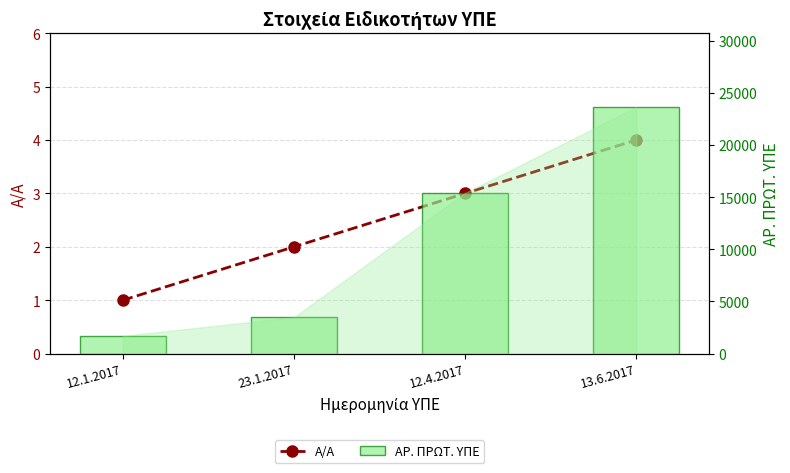

What are all the series names shown in the legend?

Α/Α, ΑΡ. ΠΡΩΤ. ΥΠΕ